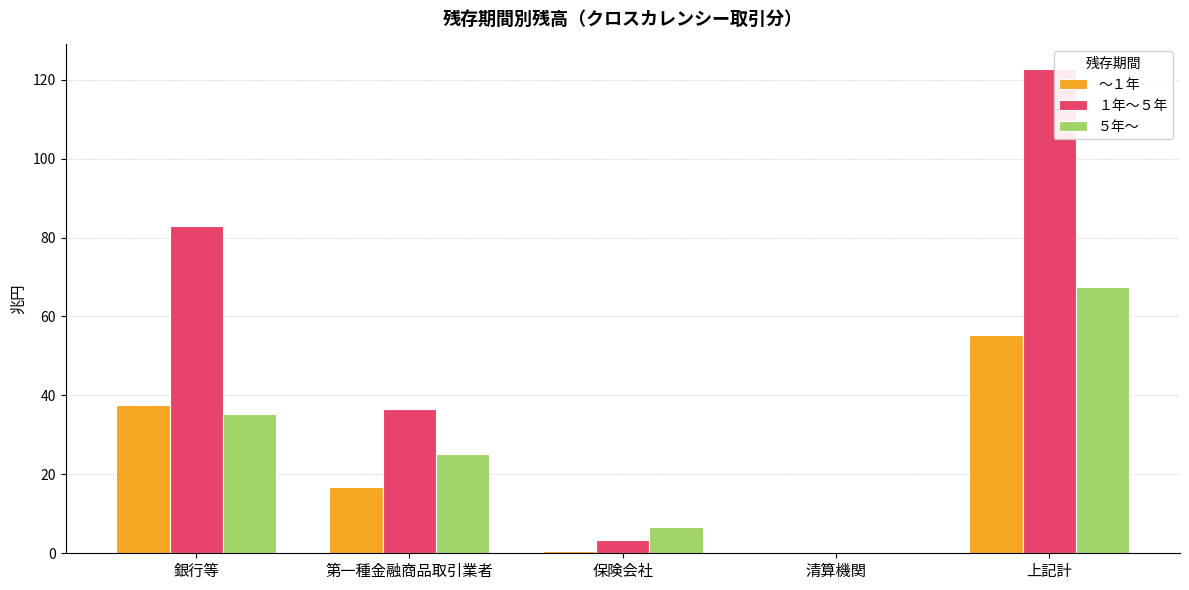

What is the highest value of the ～１年 series?

55.3